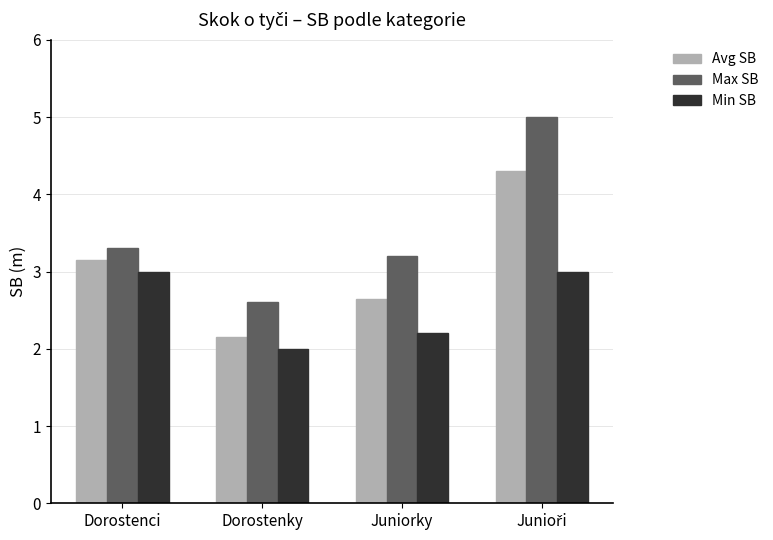

Count the number of categories in the chart.

4